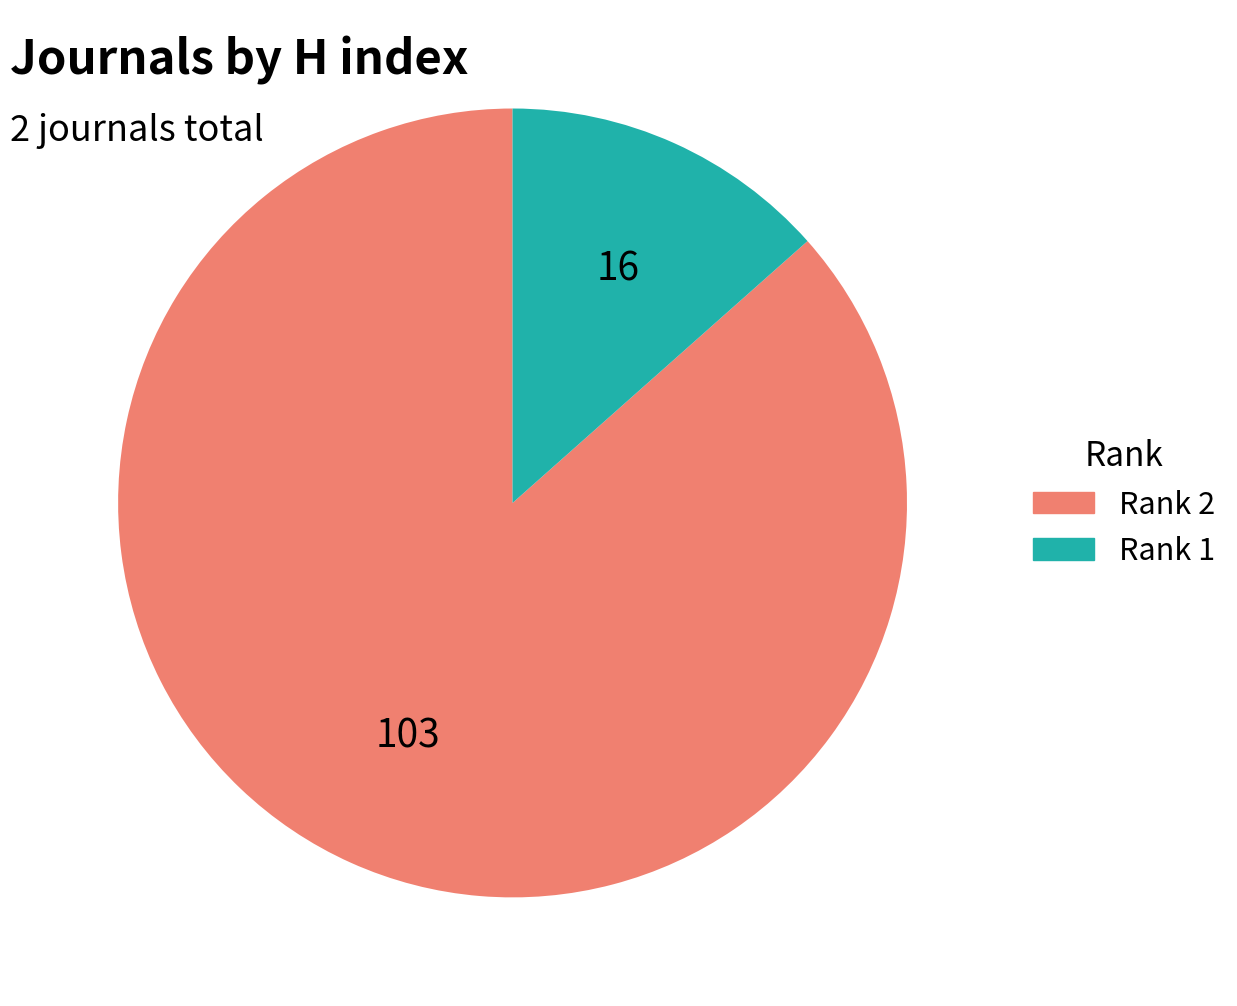

Which category accounts for the majority?

Rank 2